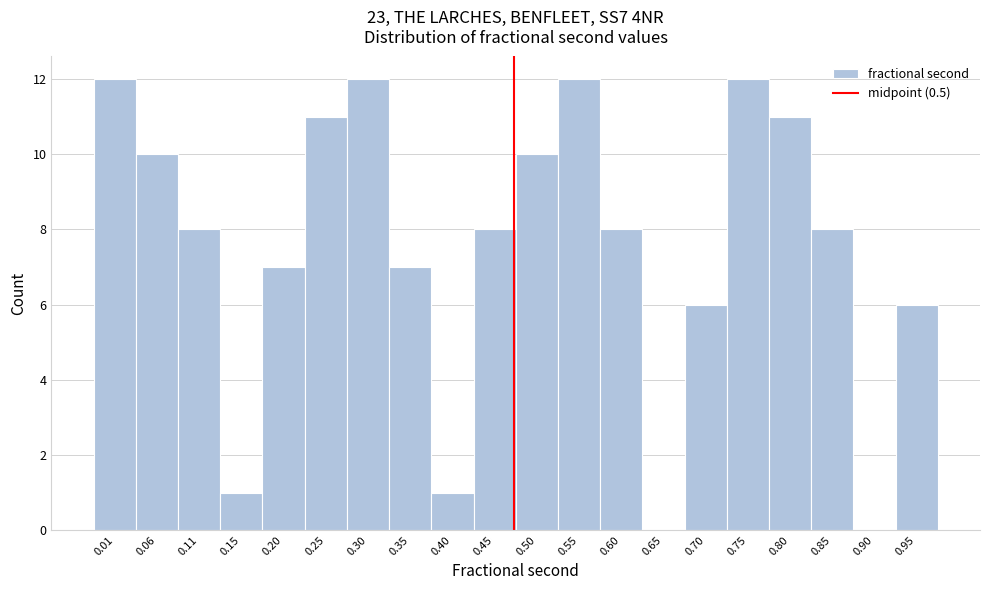

Reading left to right, transcribe all the data shown in this chart.

0.01=12	0.06=10	0.11=8	0.15=1	0.20=7	0.25=11	0.30=12	0.35=7	0.40=1	0.45=8	0.50=10	0.55=12	0.60=8	0.65=0	0.70=6	0.75=12	0.80=11	0.85=8	0.90=0	0.95=6